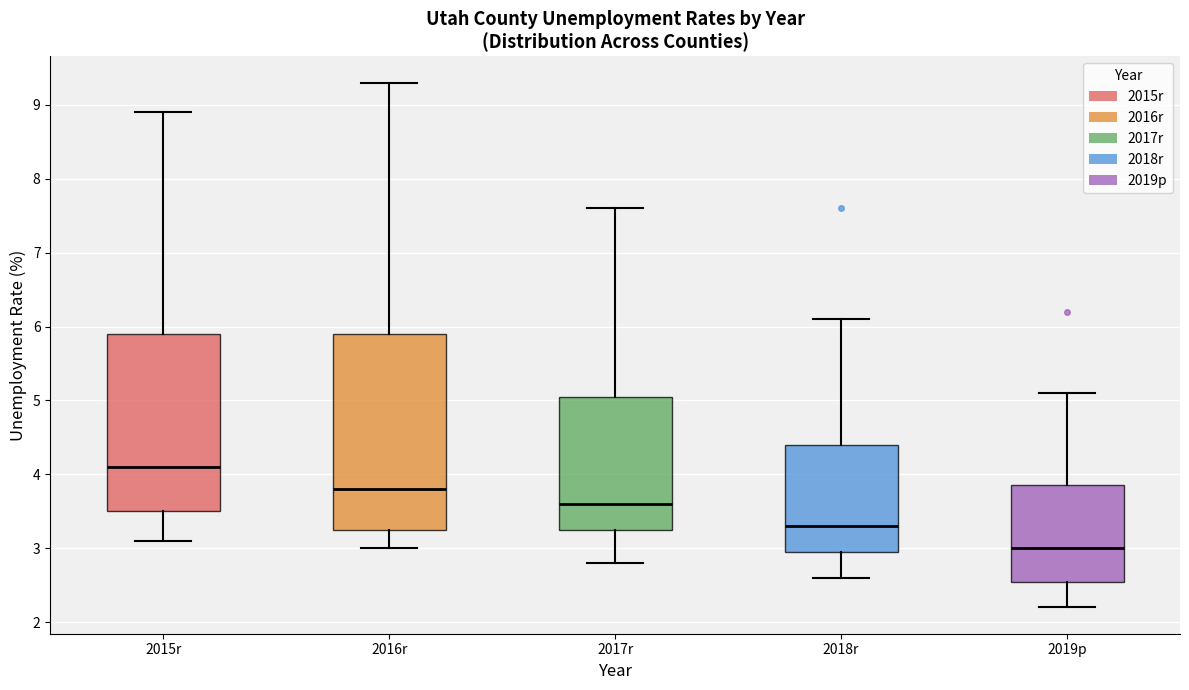

Reading left to right, read every box against the y-axis: the position of its median line, the range the box covers, and the ends of its whiskers. The values are not printed on the chart, so give them approximately, as read against the axis.

2015r: median 4.1, box 3.5 to 5.9, whiskers 3.1 to 8.9
2016r: median 3.8, box 3.3 to 5.9, whiskers 3.0 to 9.3
2017r: median 3.6, box 3.3 to 5.1, whiskers 2.8 to 7.6
2018r: median 3.3, box 3.0 to 4.4, whiskers 2.6 to 6.1
2019p: median 3.0, box 2.6 to 3.9, whiskers 2.2 to 5.1